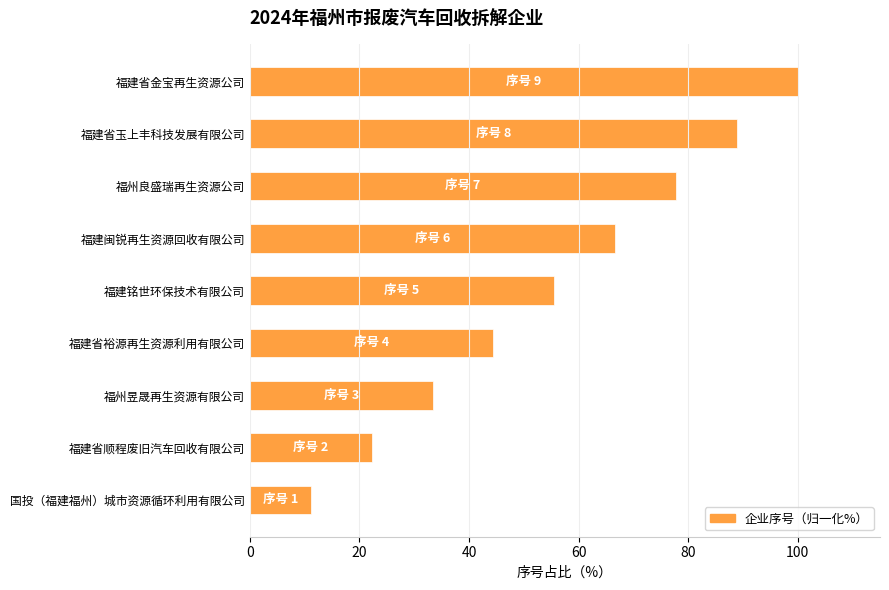

What is the change in value from 福州良盛瑞再生资源公司 to 福建省金宝再生资源公司?

+22.2